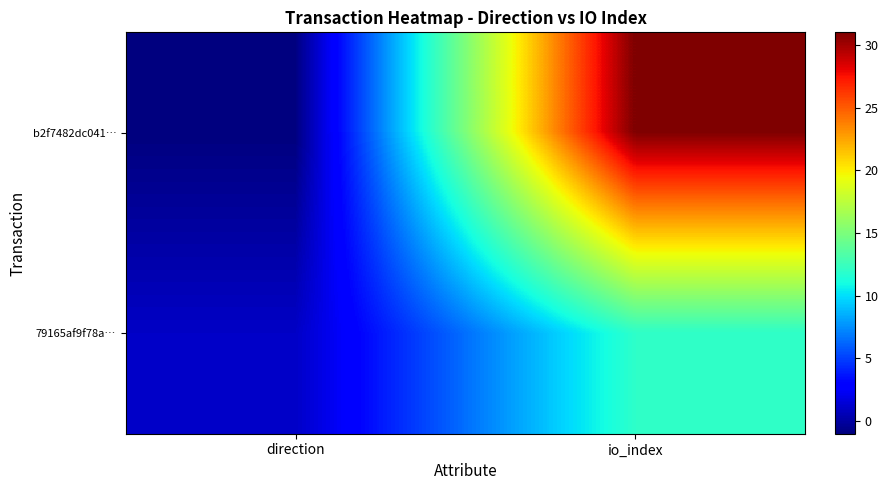

Count the number of categories in the chart.

2